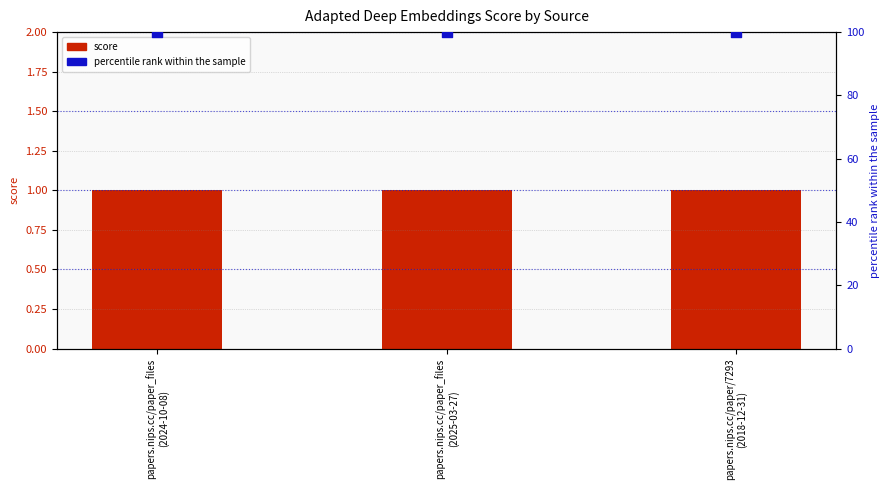

At how many categories does at least one series exceed 85?

3